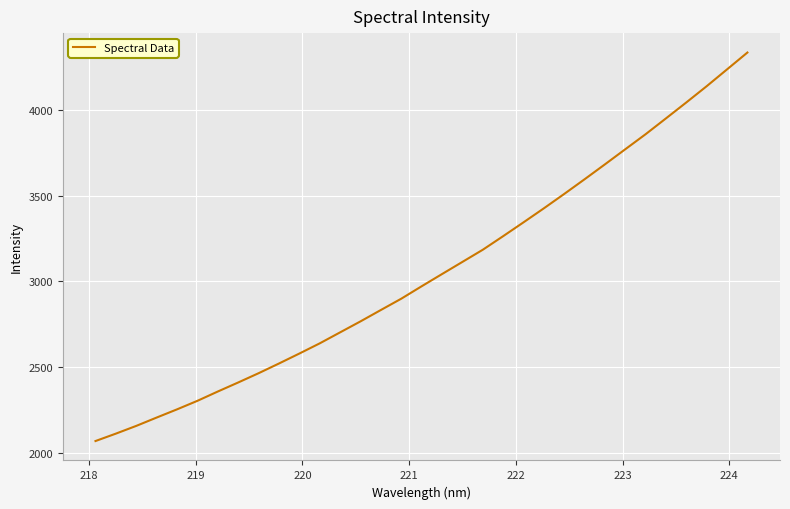

What is the greatest value displayed?

4336.1